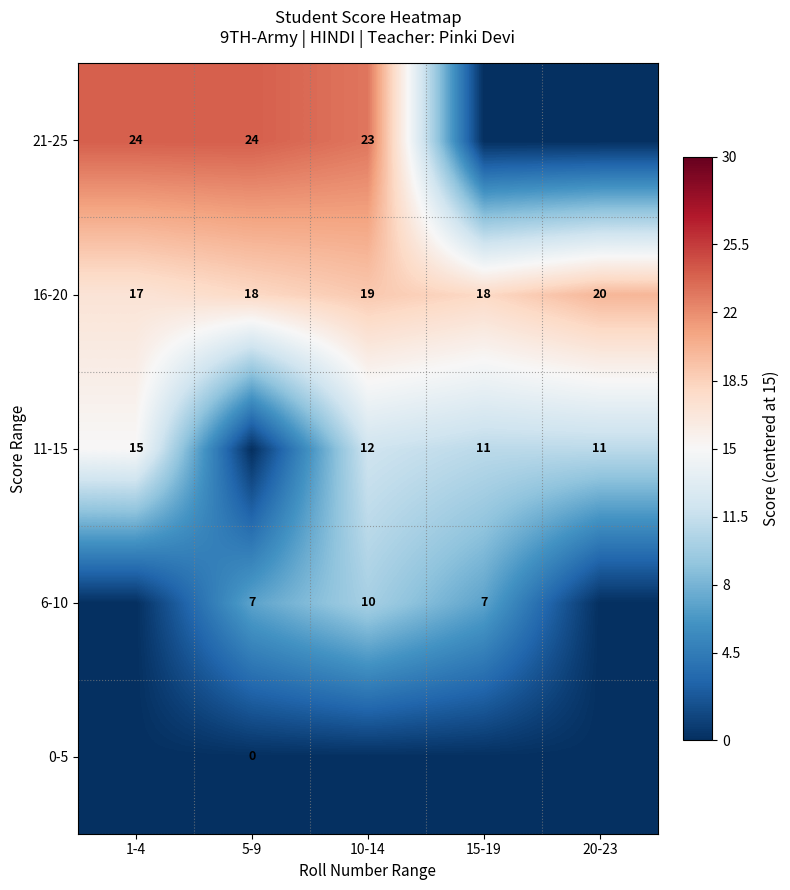

Count the number of categories in the chart.

5